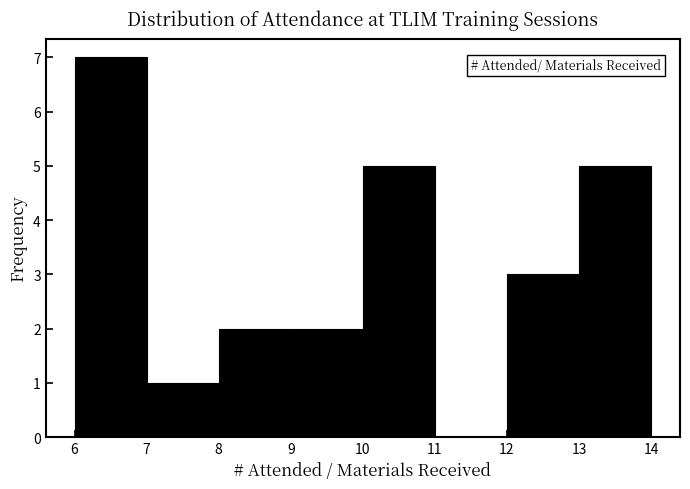

Over which range of the x-axis is the bar tallest?

6 to 7